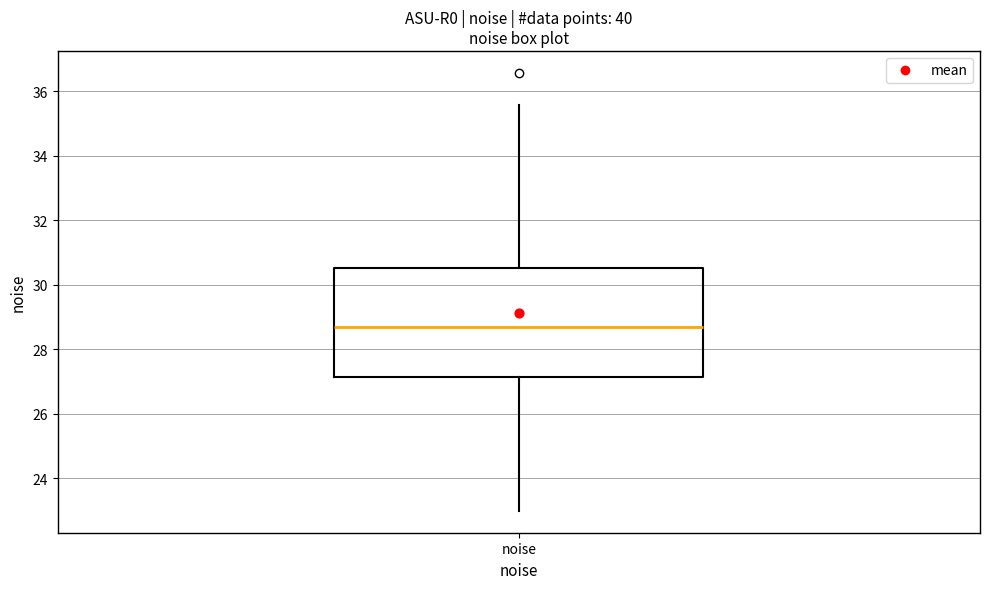

Read this box plot against the y-axis: the position of the median line, the range covered by the box, and the ends of both whiskers. The values are not printed on the chart, so give them approximately, as read against the axis.

median 28.6, box 27.2 to 30.6, whiskers 23.0 to 35.6